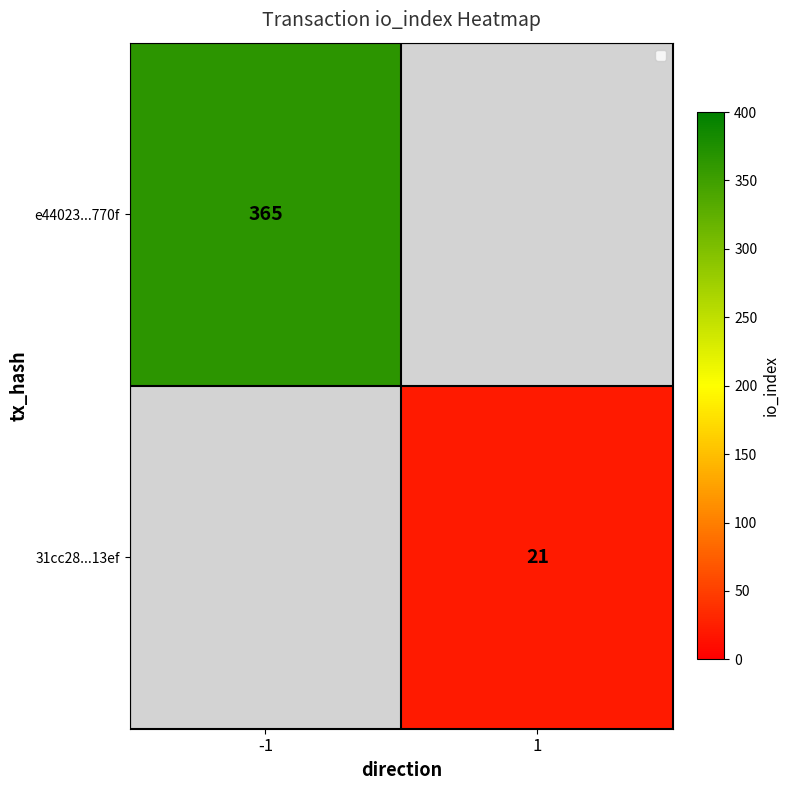

The value of 31cc28...13ef at 1 is 21. True or false?

True